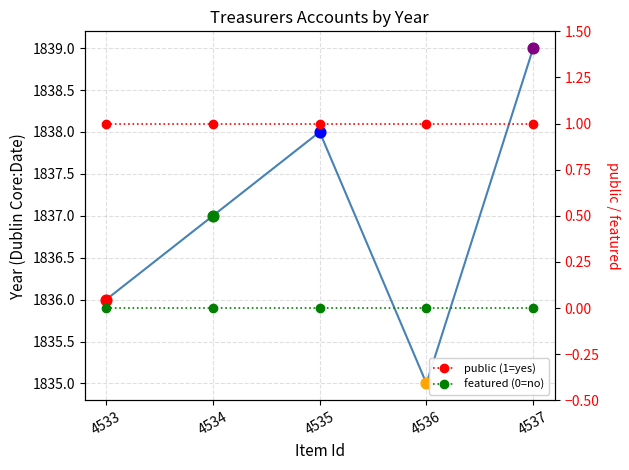

Which series reaches the maximum Y coordinate?

Dublin Core:Date